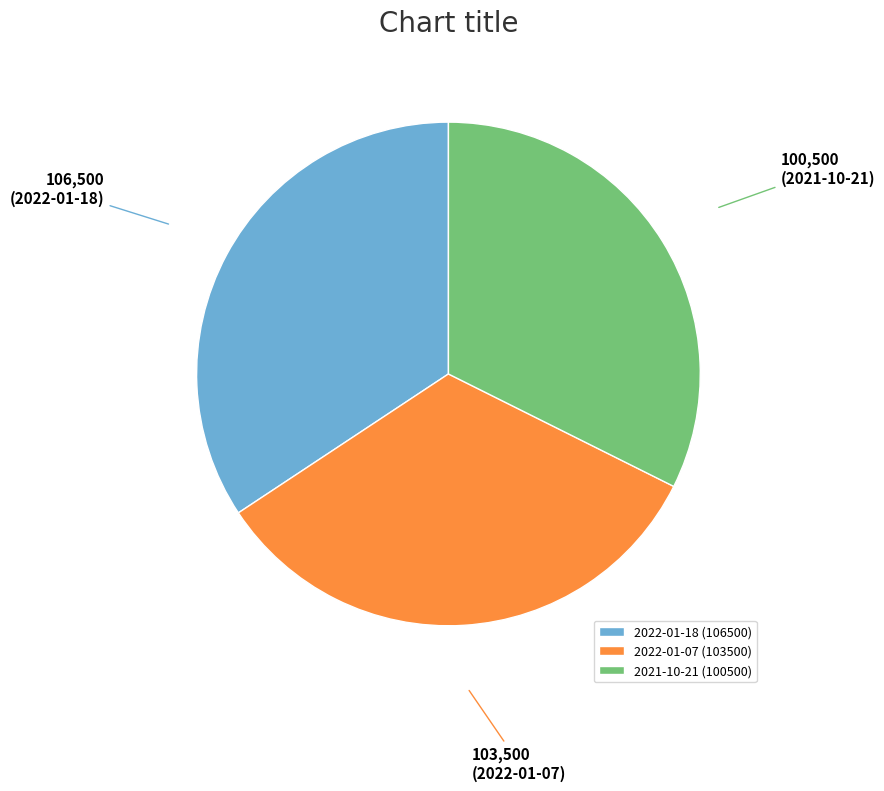

Which slice is the smallest?

2021-10-21 (100500)